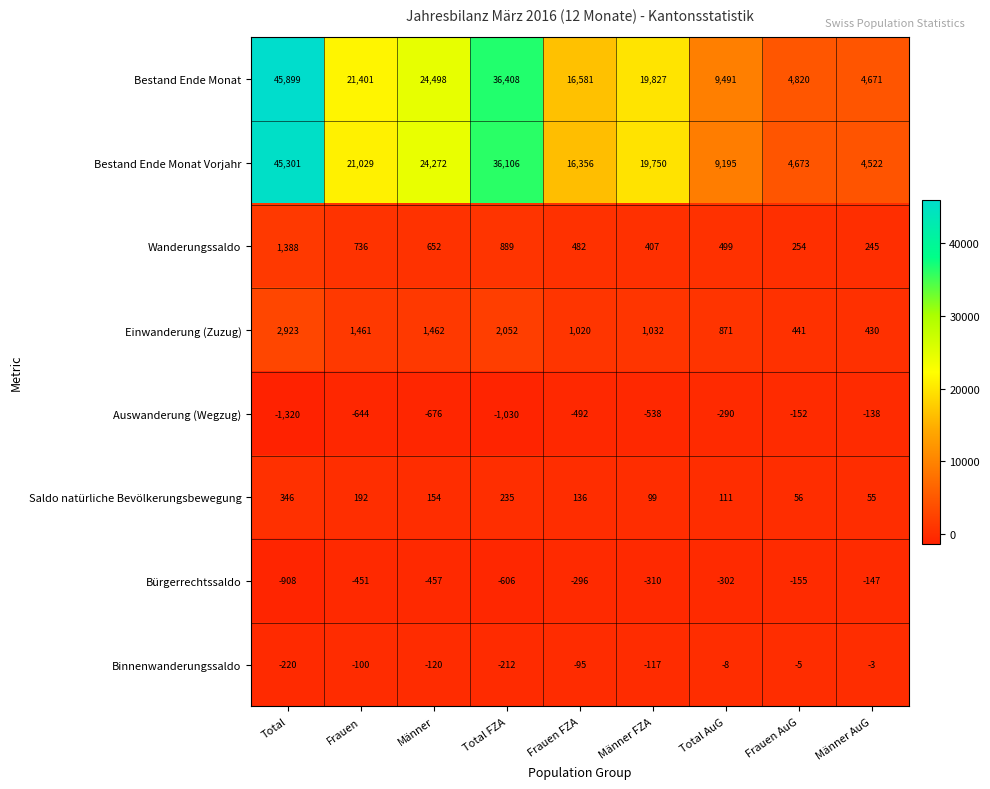

How many data points does each series have?

9